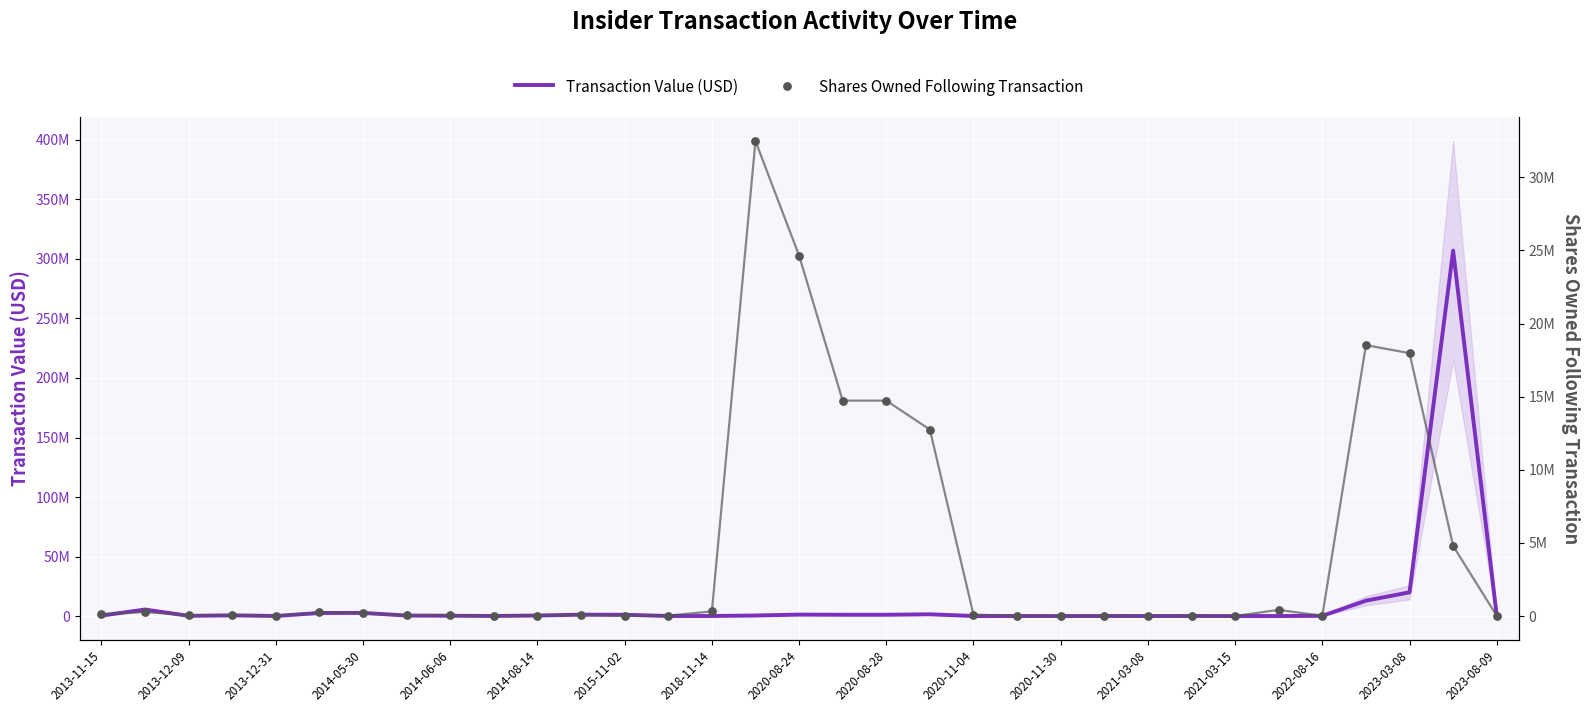

Which series contains the lowest Y value?

Shares Owned Following Transaction